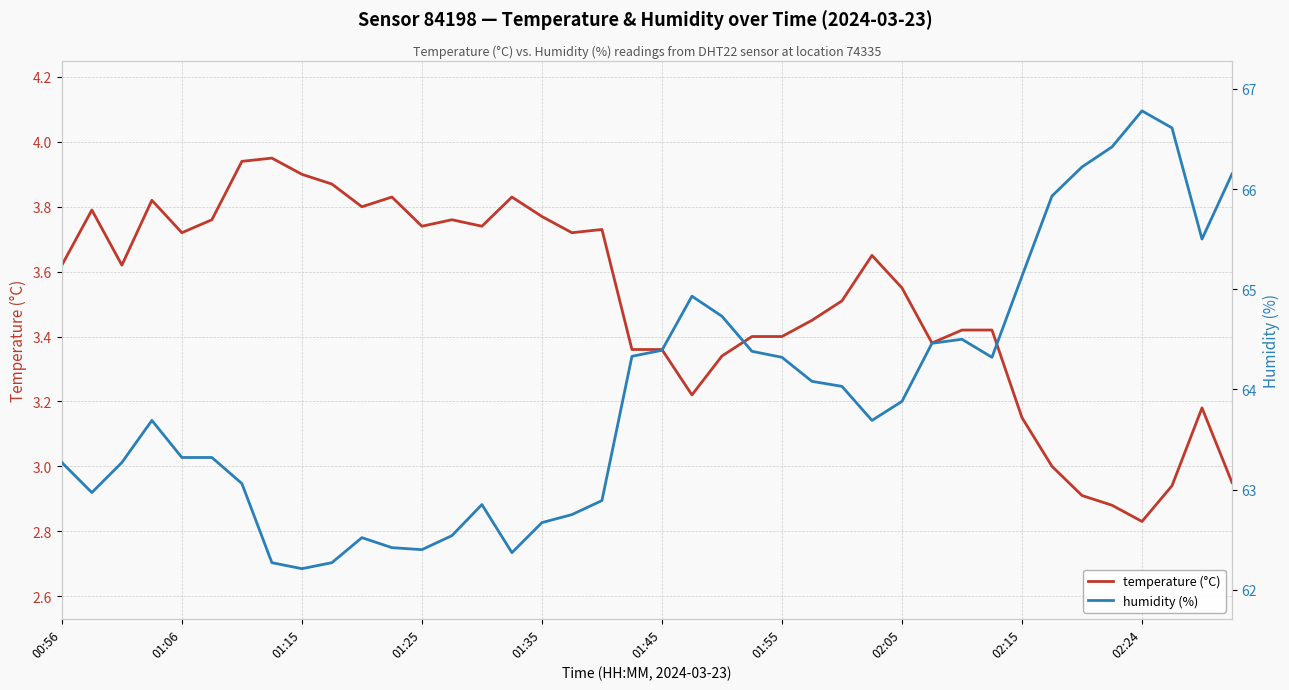

What value does the humidity (%) series have at 13?

62.5